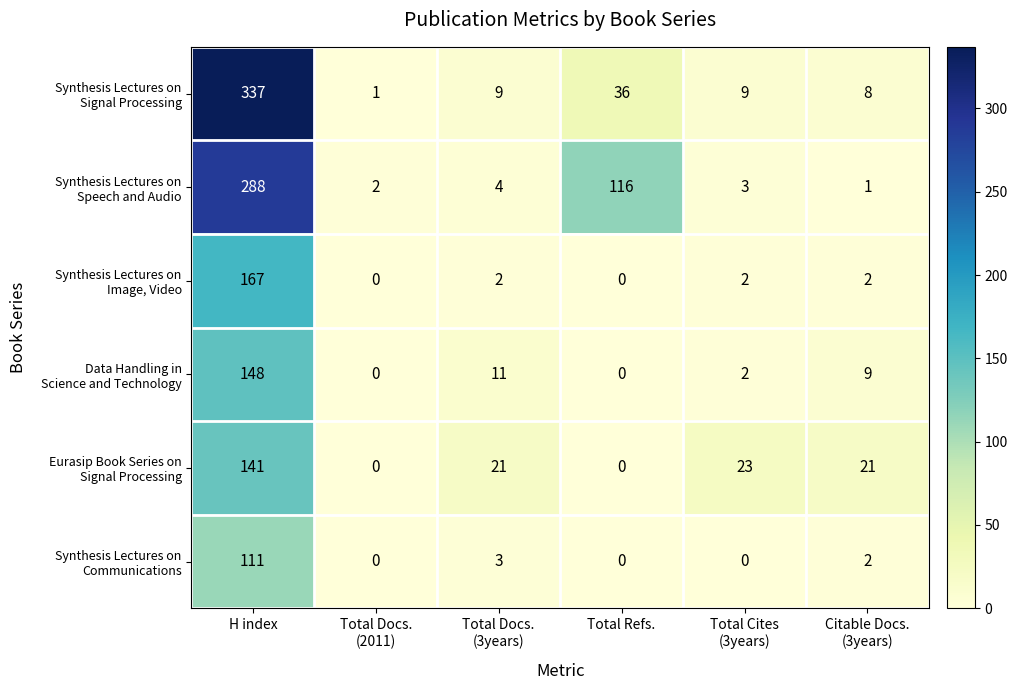

What is the greatest value displayed?

337